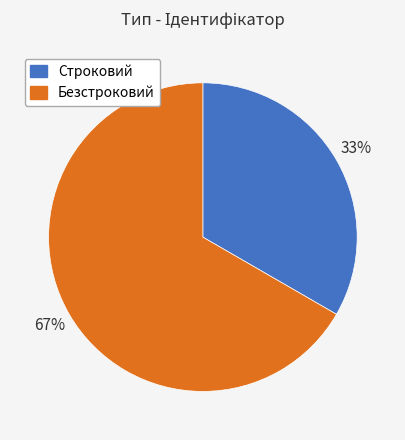

To the nearest percent, what is the average slice percentage?

50%